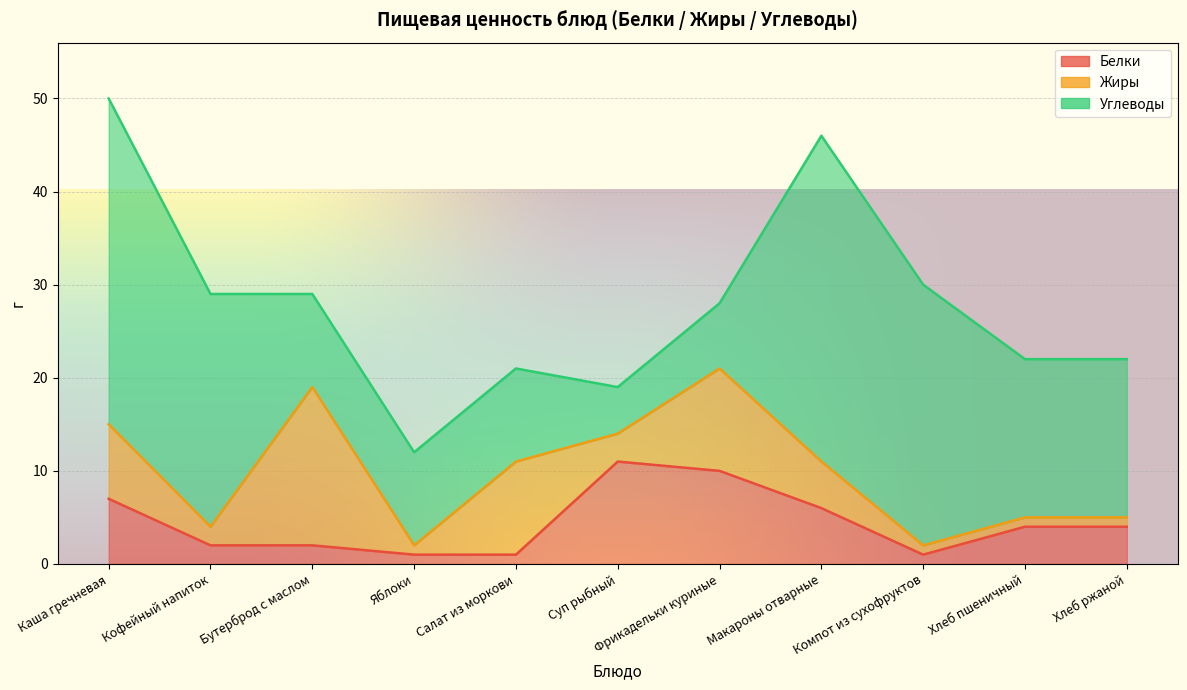

Reading left to right, what are all the values shown in this chart?

Белки: 7	2	2	1	1	11	10	6	1	4	4
Жиры: 8	2	17	1	10	3	11	5	1	1	1
Углеводы: 35	25	10	10	10	5	7	35	28	17	17